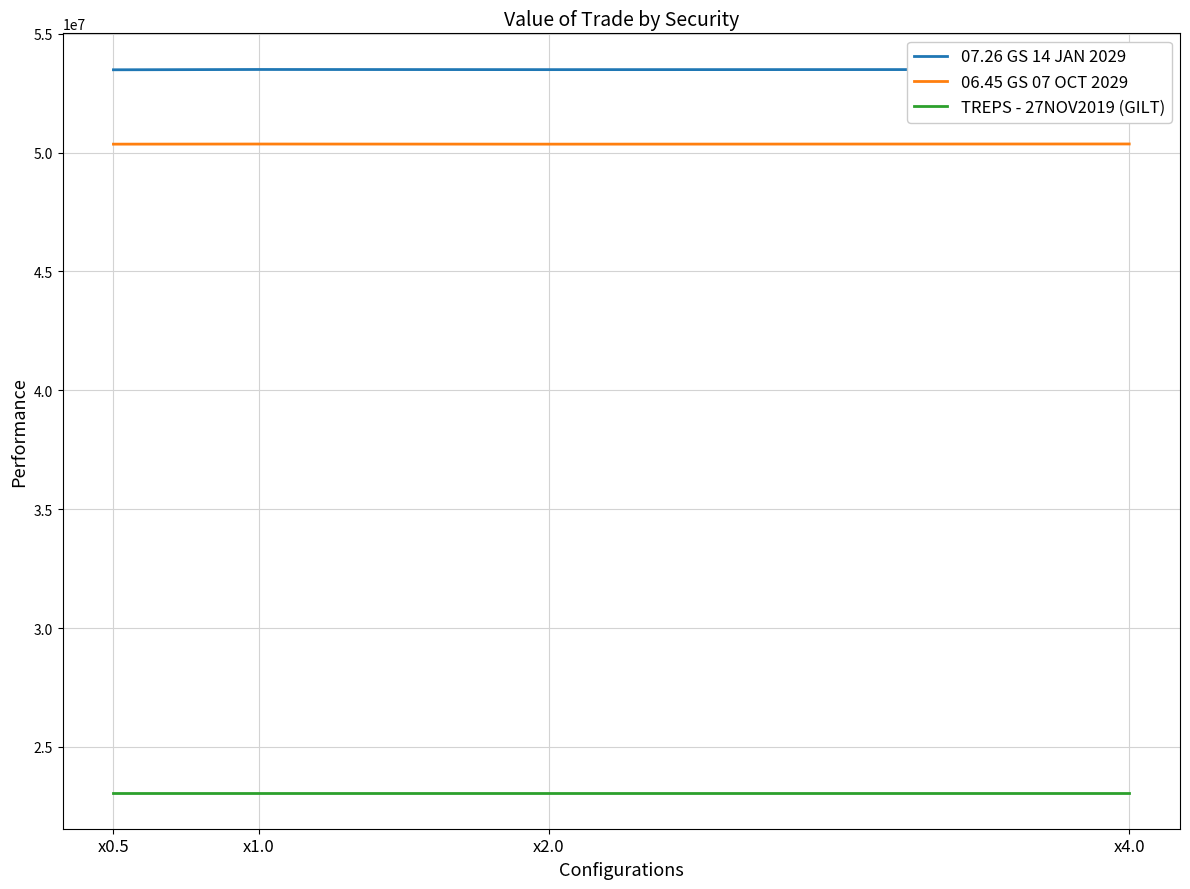

What is the difference between the highest and lowest values at x0.5?

30405191.2